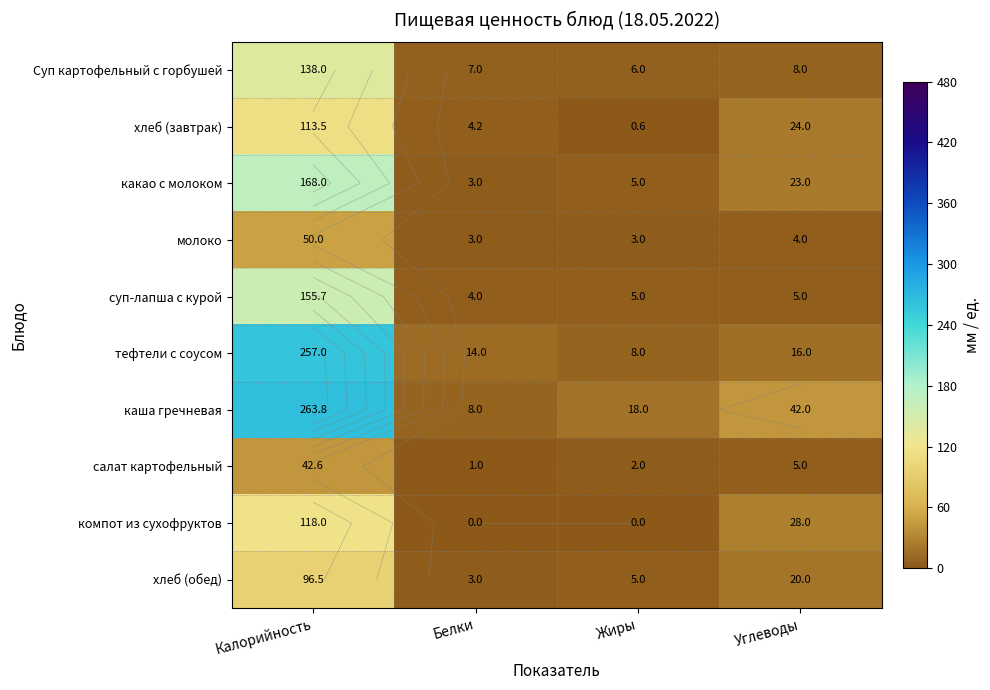

What is the difference between the highest and lowest values at Калорийность?

221.2